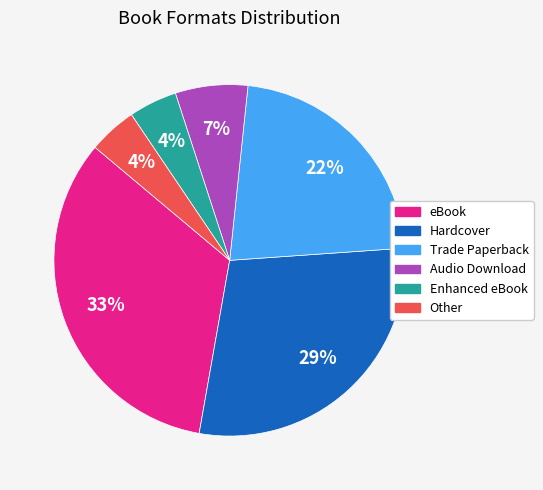

Do eBook and Enhanced eBook together represent more than half of the pie?

No